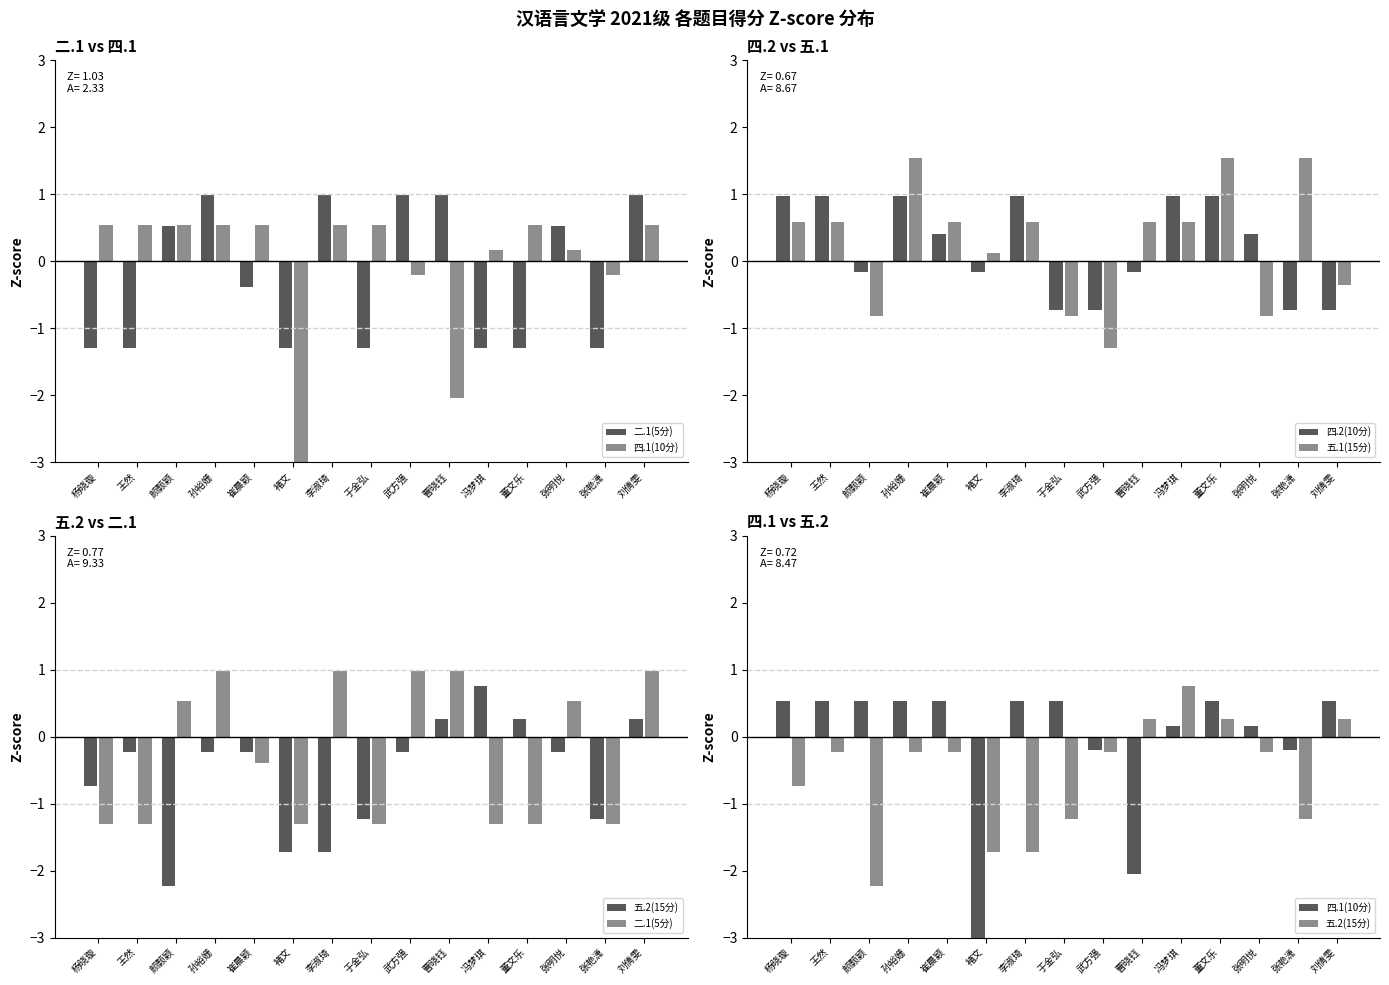

What is the smallest value displayed?

-3.2